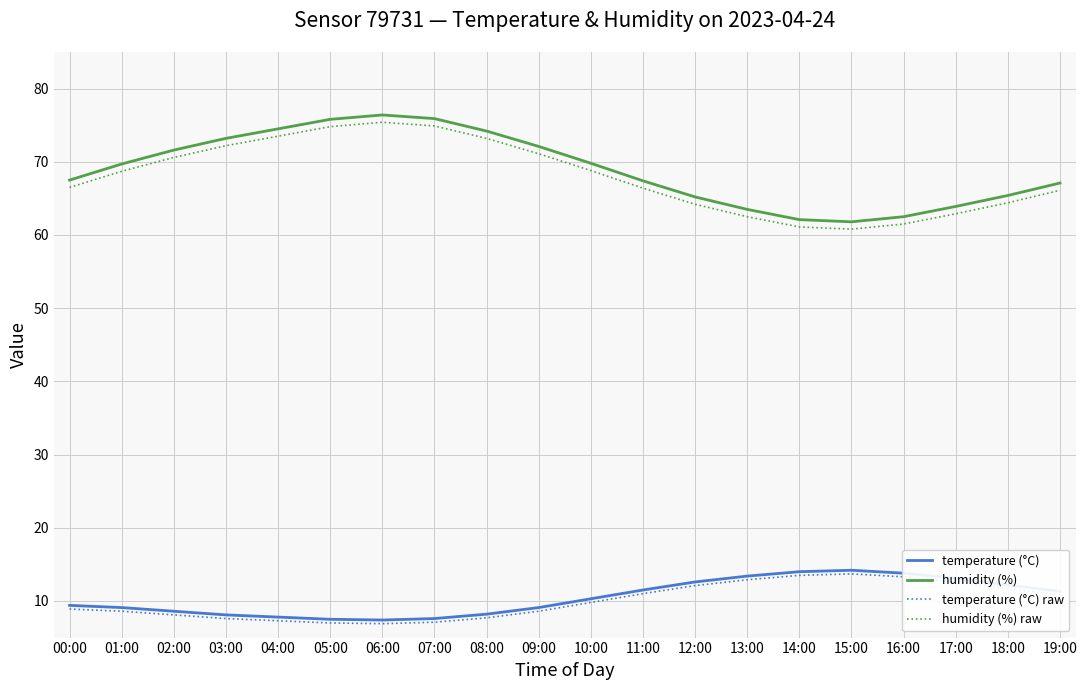

What is the spread (max minus min) of values at 17:00?

51.3